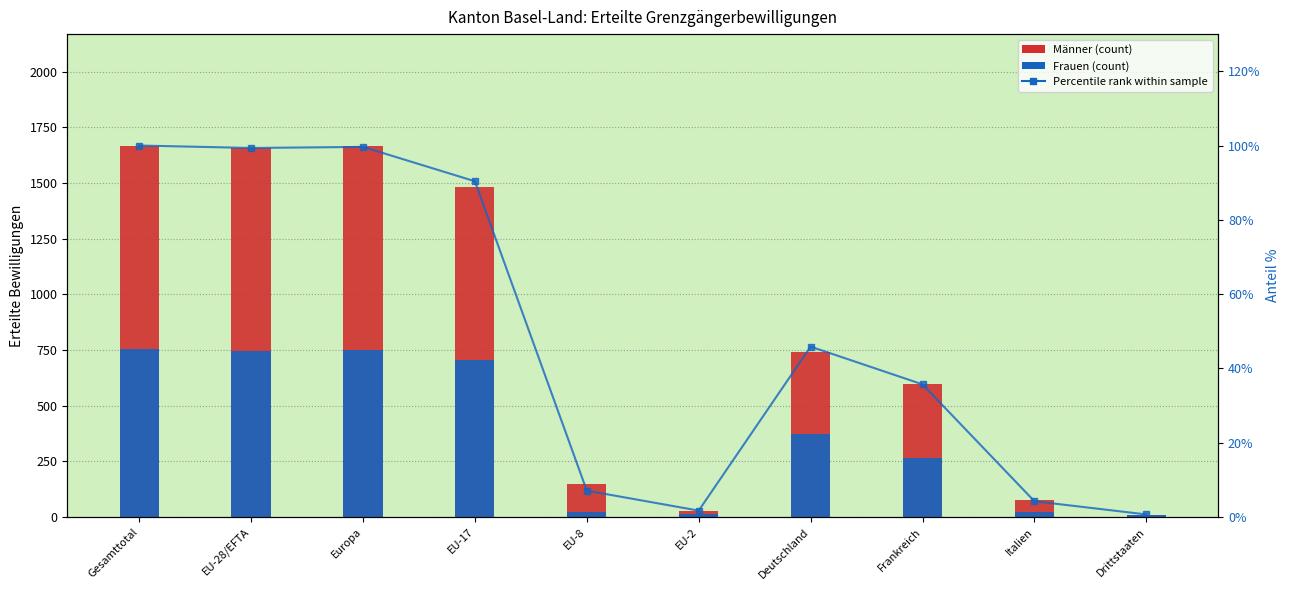

What is the difference between the second highest and second lowest values in the Total (Frauen) series?

733.0